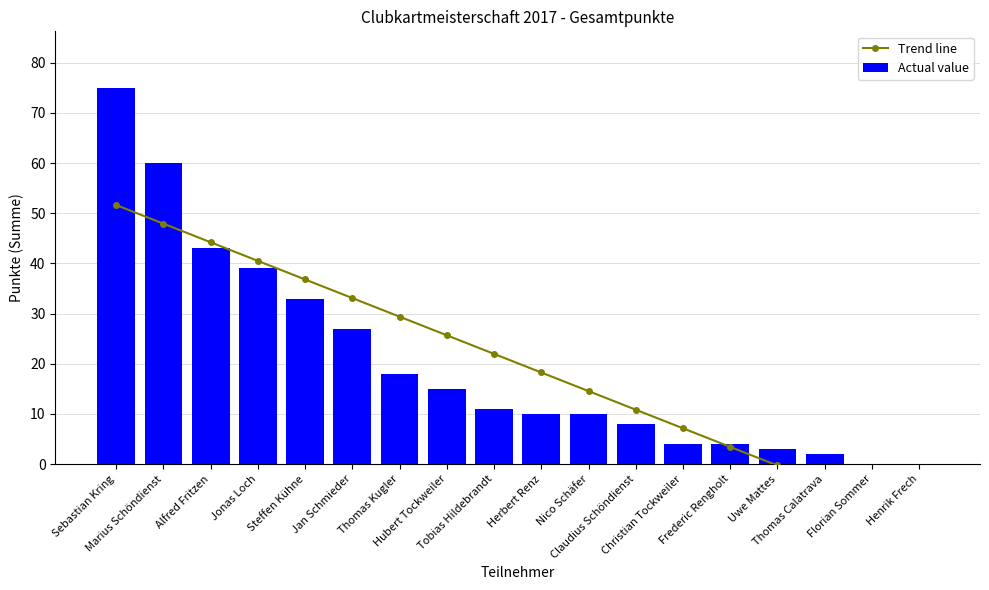

Reading right to left, transcribe all the data shown in this chart.

Trend line: -11.4	-7.7	-4.0	-0.3	3.4	7.1	10.8	14.6	18.3	22.0	25.7	29.4	33.1	36.8	40.5	44.2	47.9	51.6
Actual value: 0.0	0.0	2.0	3.0	4.0	4.0	8.0	10.0	10.0	11.0	15.0	18.0	27.0	33.0	39.0	43.0	60.0	75.0